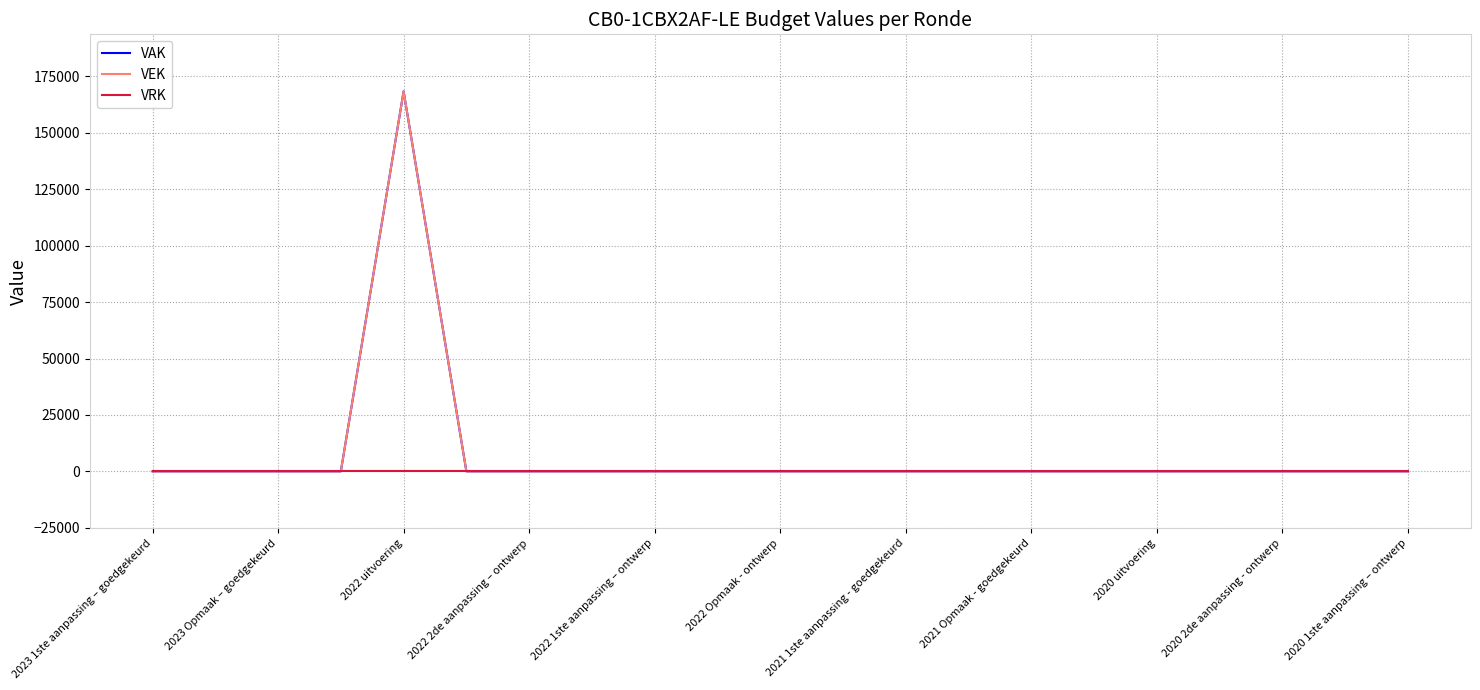

How many lines are shown in the chart?

3